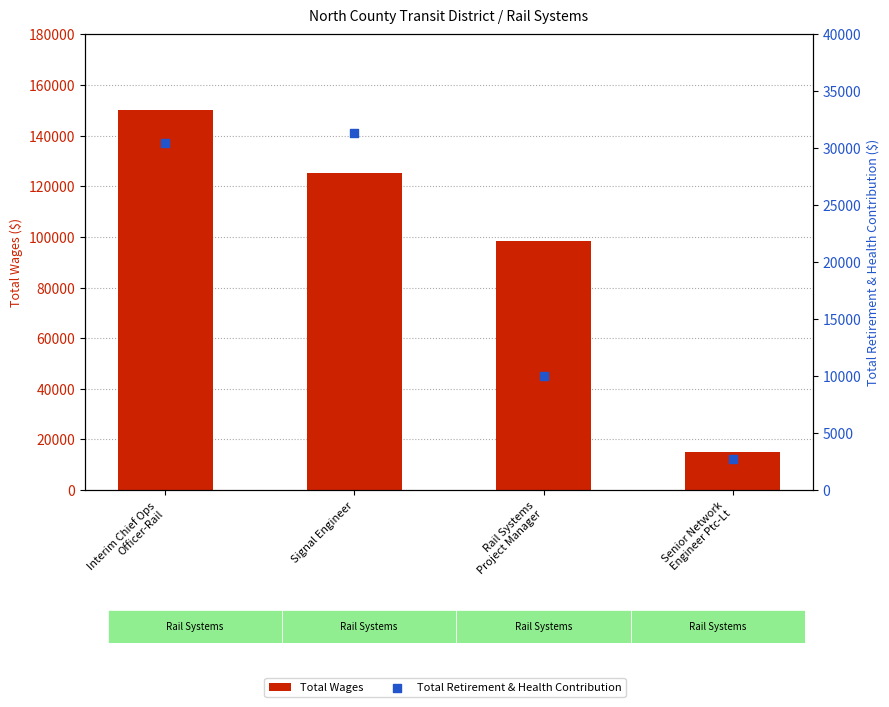

Which series reaches the minimum Y coordinate?

Total Retirement & Health Contribution